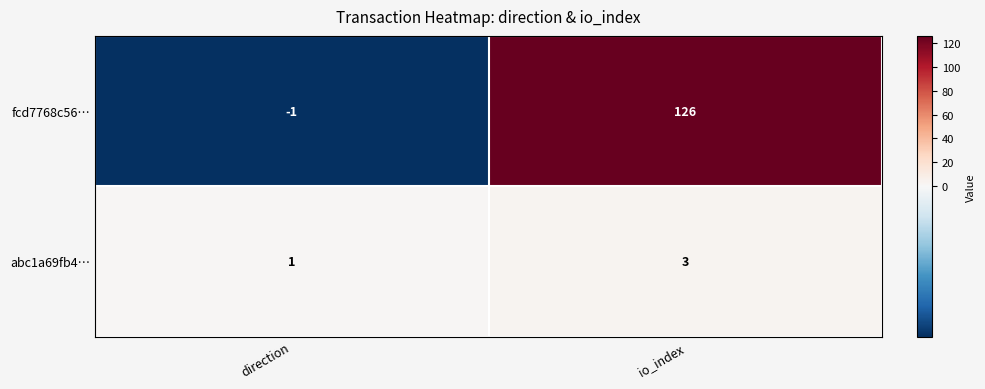

Which series changed the most between direction and io_index?

fcd7768c56…